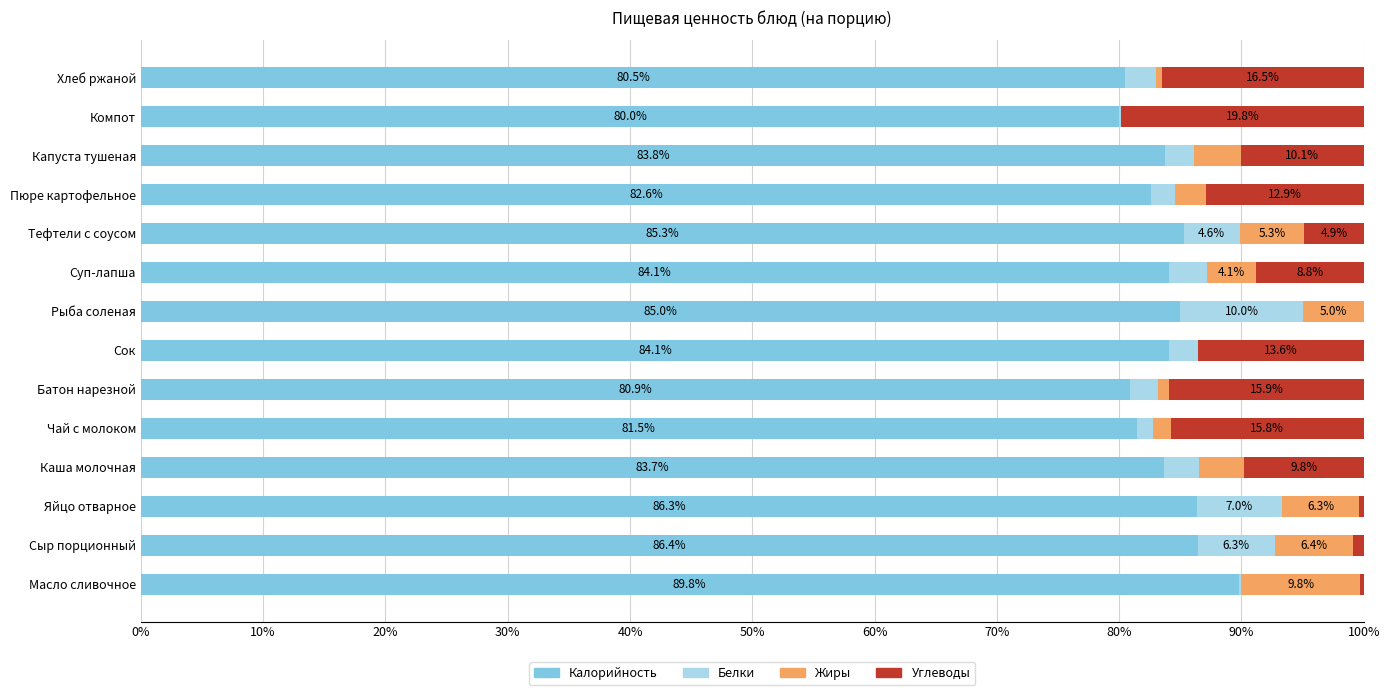

Which category has the highest value in the Калорийность series?

Масло сливочное